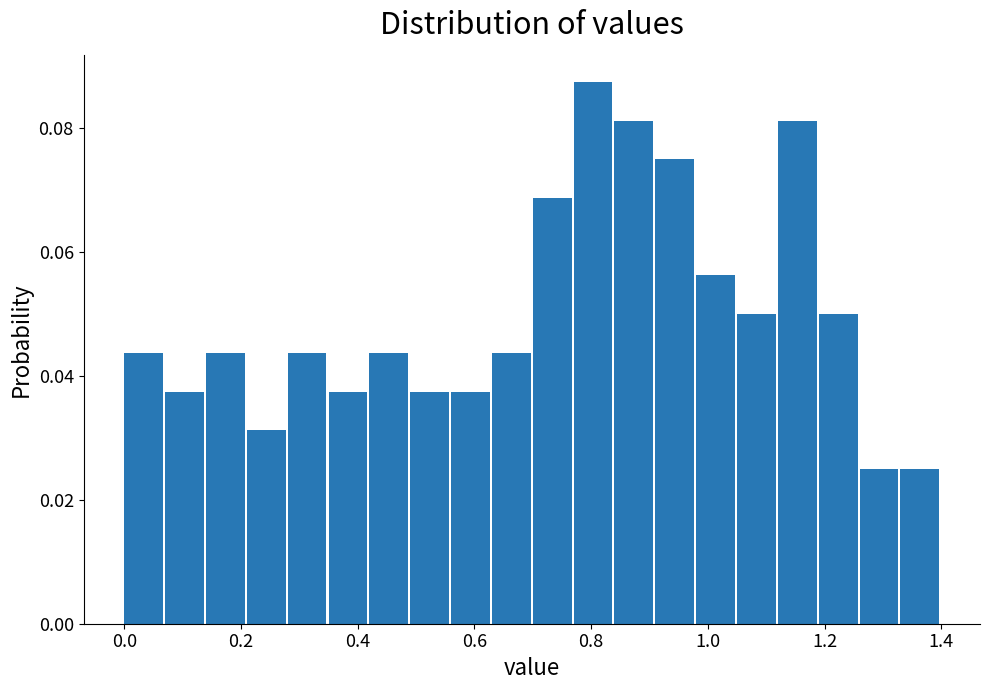

Around what value on the x-axis is the tallest bar? Give the approximate position of its centre, as read against the axis.

0.80